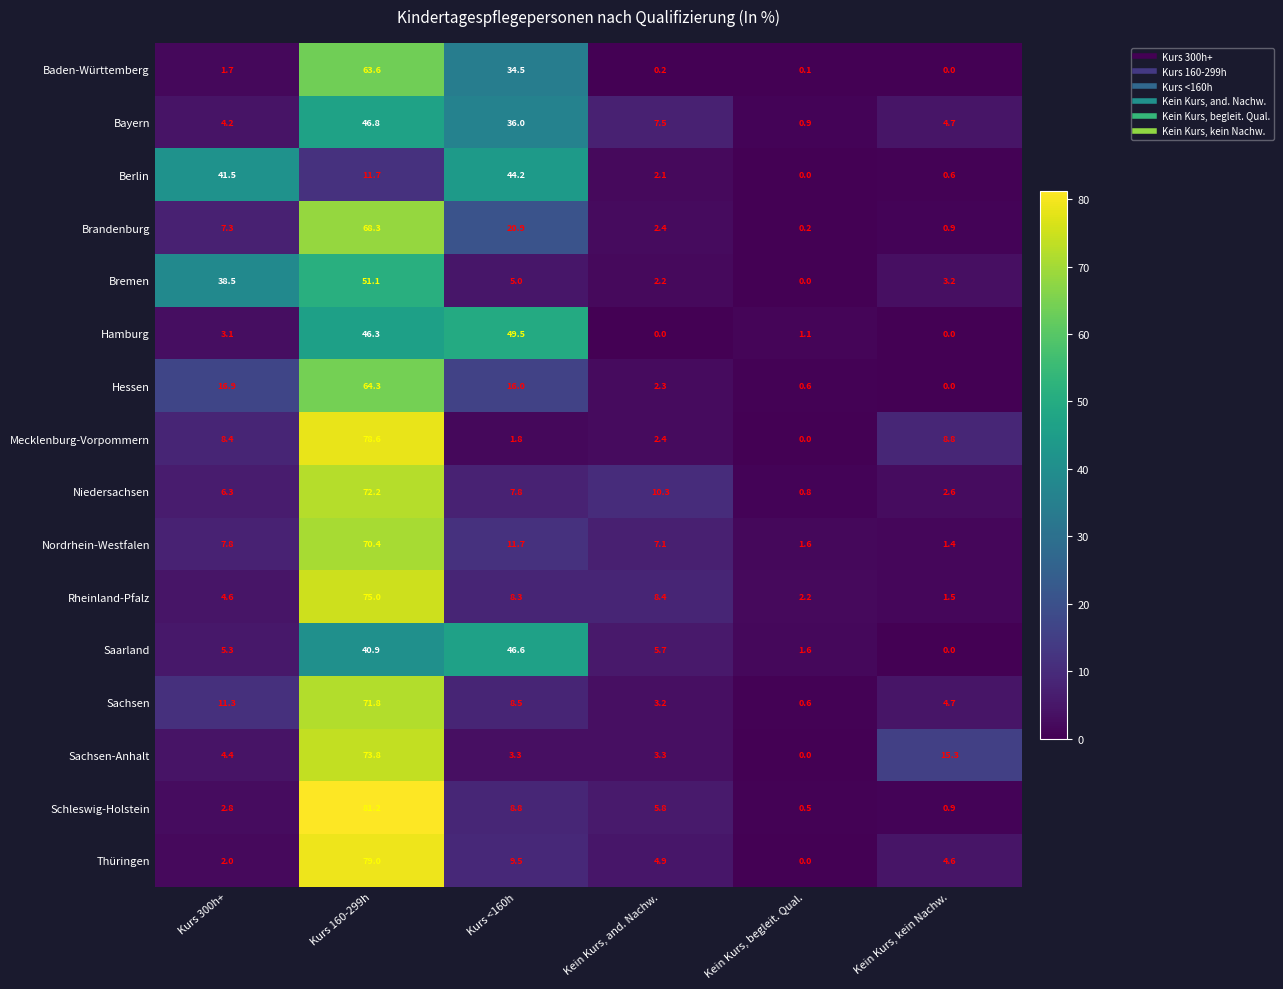

Which category has the highest value across all series?

Kurs 160-299h